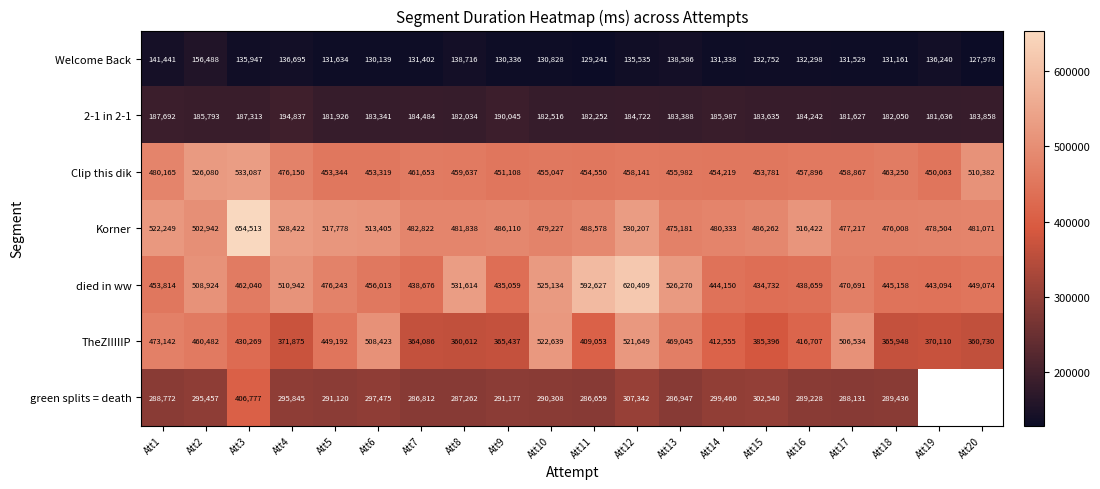

Between Att13 and Att7, which is larger?

Att13